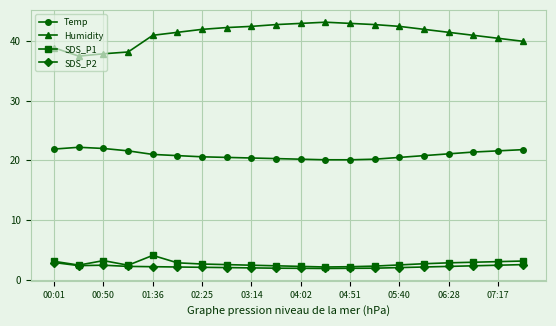

Which series has the largest total across all categories?

Humidity